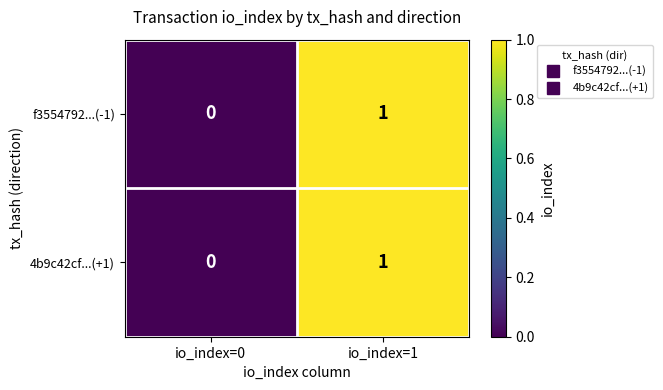

The 4b9c42cf...(+1) series shows 0 at io_index=1. True or false?

False